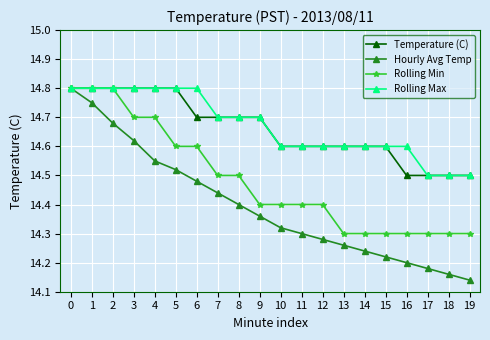

At 6, list the series in order from smallest to largest.

Hourly Avg Temp, Rolling Min, Temperature (C), Rolling Max